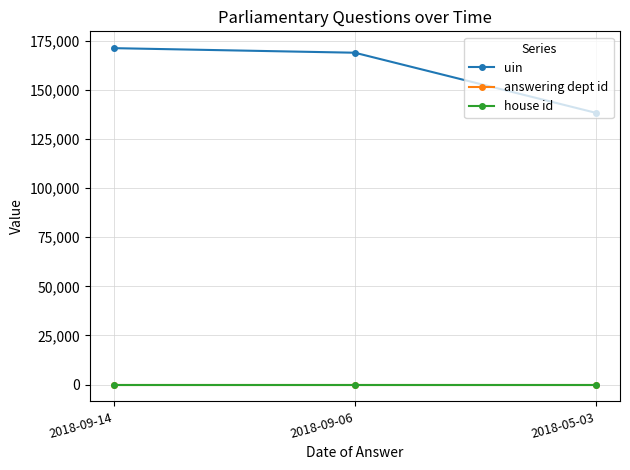

Reading left to right, what are all the values shown in this chart?

uin: 171279	168954	138348
answering dept id: 27	27	27
house id: 1	1	1